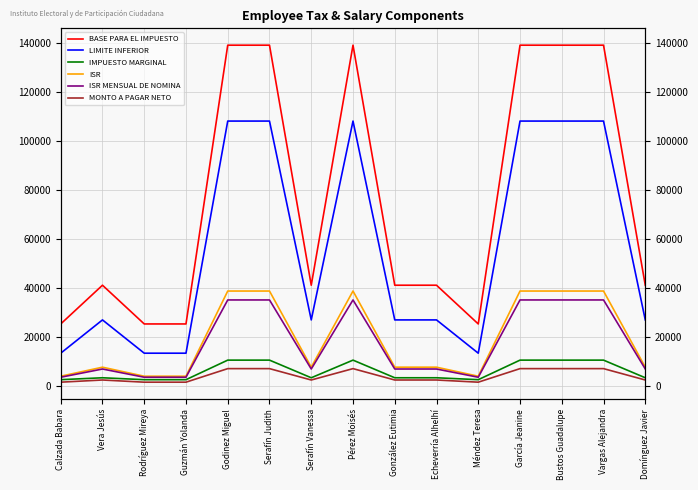

Which category has the lowest value across all series?

Calzada Babara